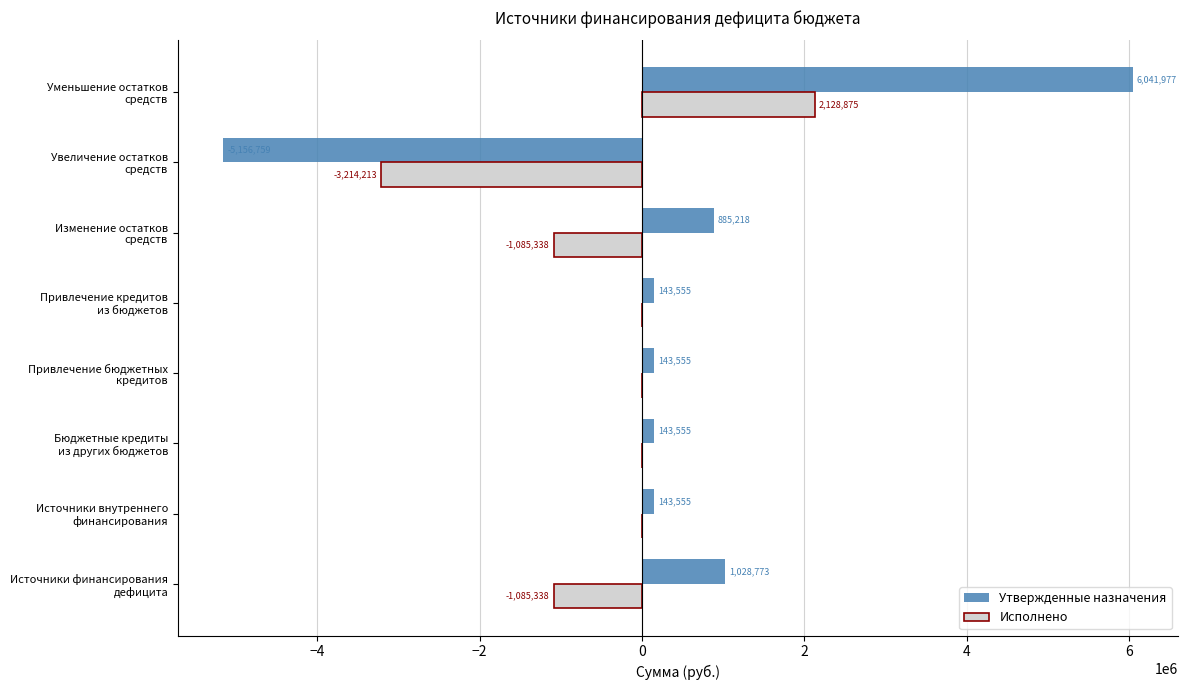

What is the maximum value shown in the chart?

6041977.1